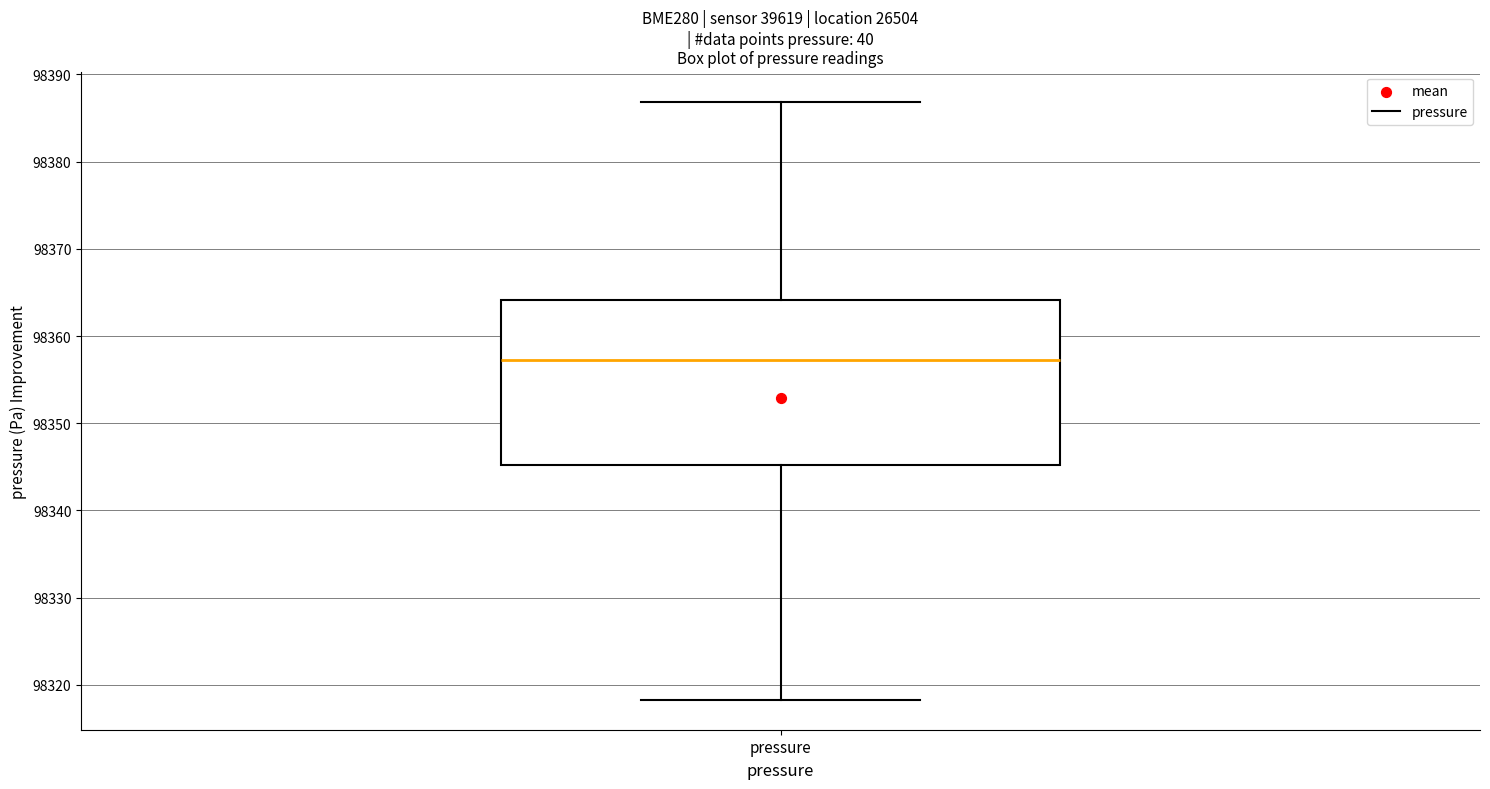

Transcribe this box plot: give where the median line is, the range the box spans, and where the two whiskers end, as read against the y-axis. The values are not printed on the chart, so give them approximately, as read against the axis.

median 98357, box 98345 to 98364, whiskers 98318 to 98387